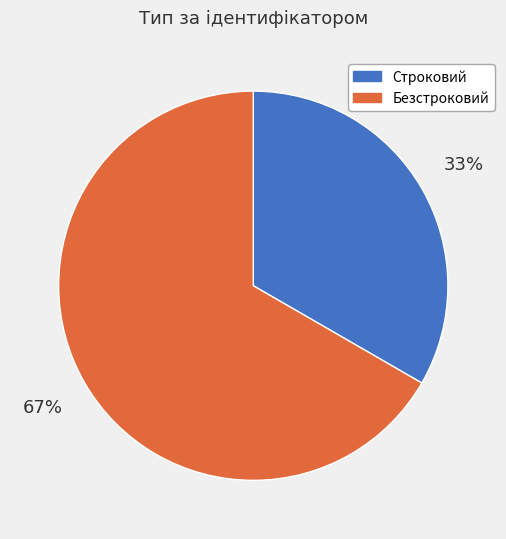

To the nearest percent, what is the combined percentage of Безстроковий and Строковий?

100%